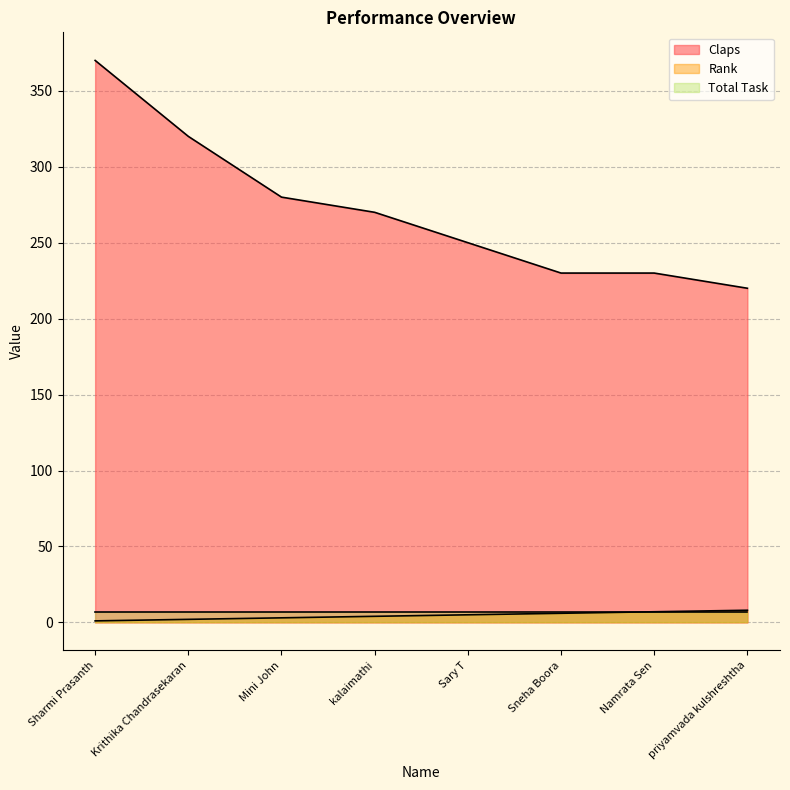

Does the chart have visible grid lines?

Yes